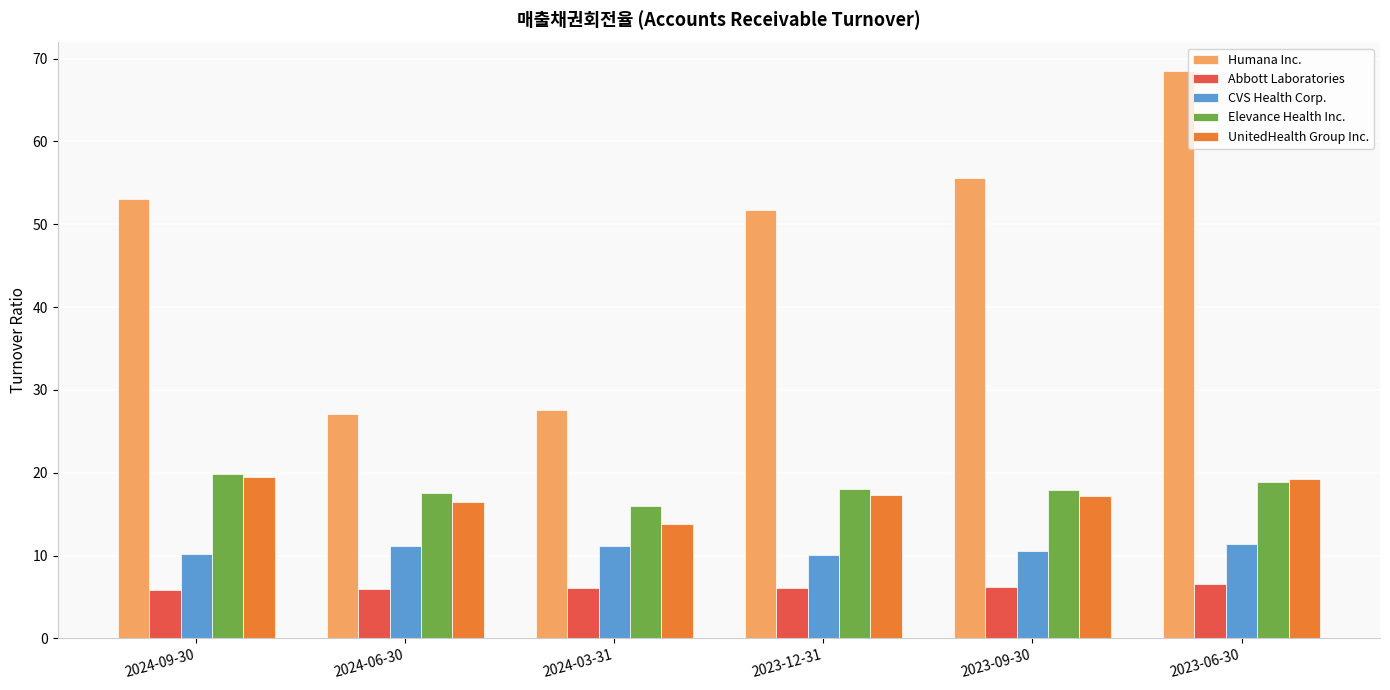

Are the bars horizontal?

No